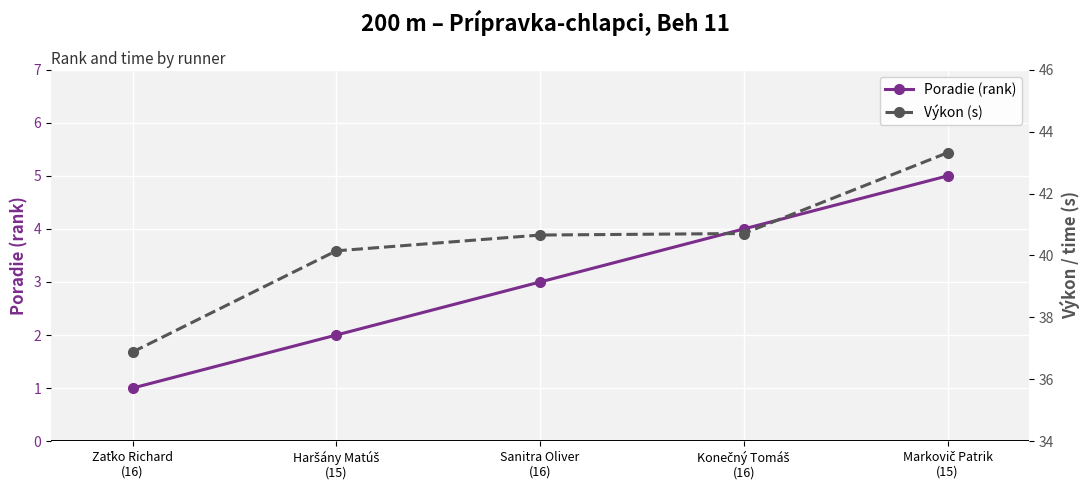

List the series in order of their overall mean, lowest first.

Poradie (rank), Výkon (s)